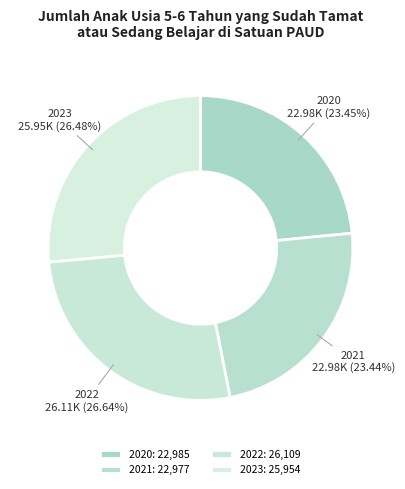

How many slices are in this pie chart?

4